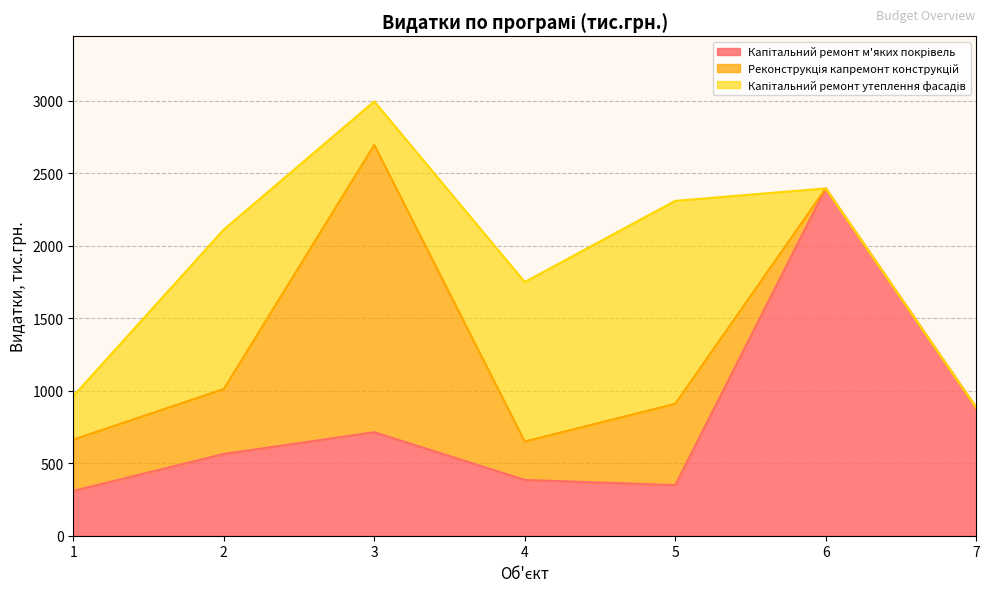

What is the maximum value shown in the chart?

2396